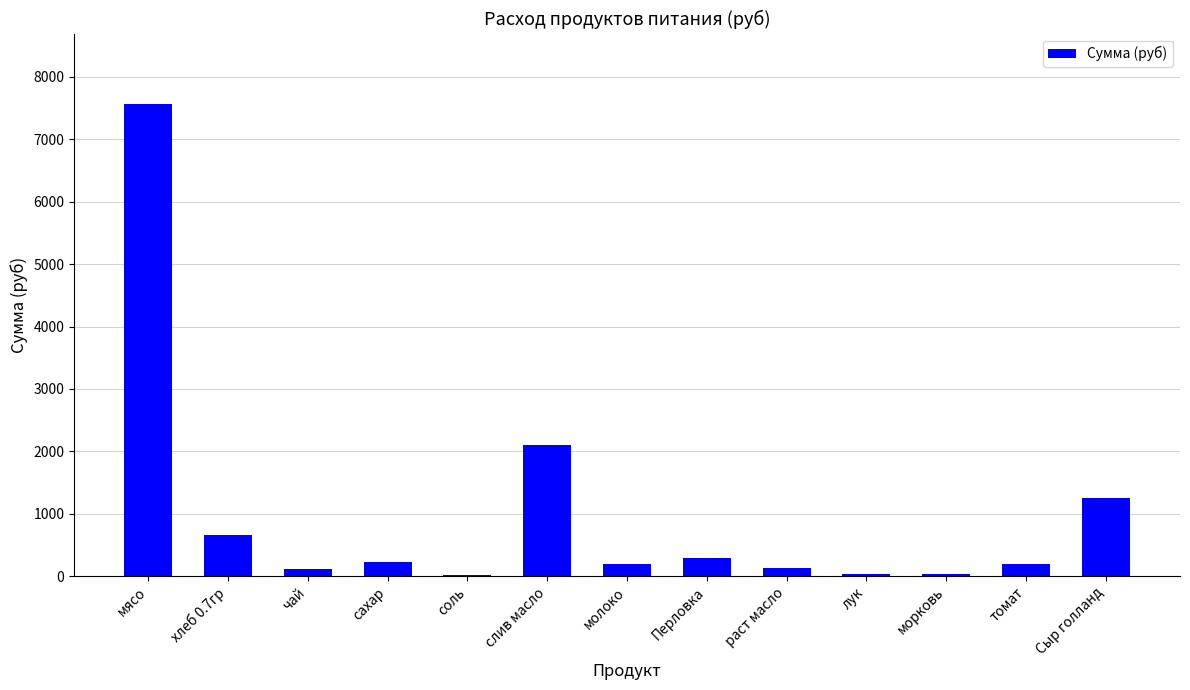

Are the bars grouped side by side (vs. stacked)?

No